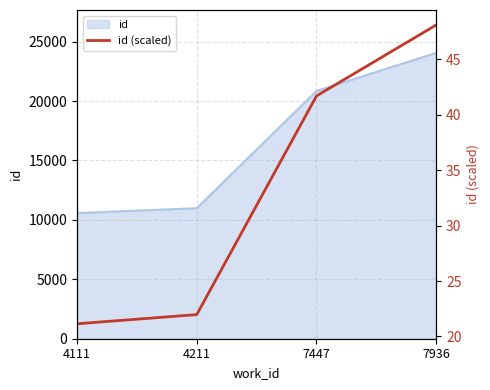

Does the chart display data point markers on the line(s)?

No